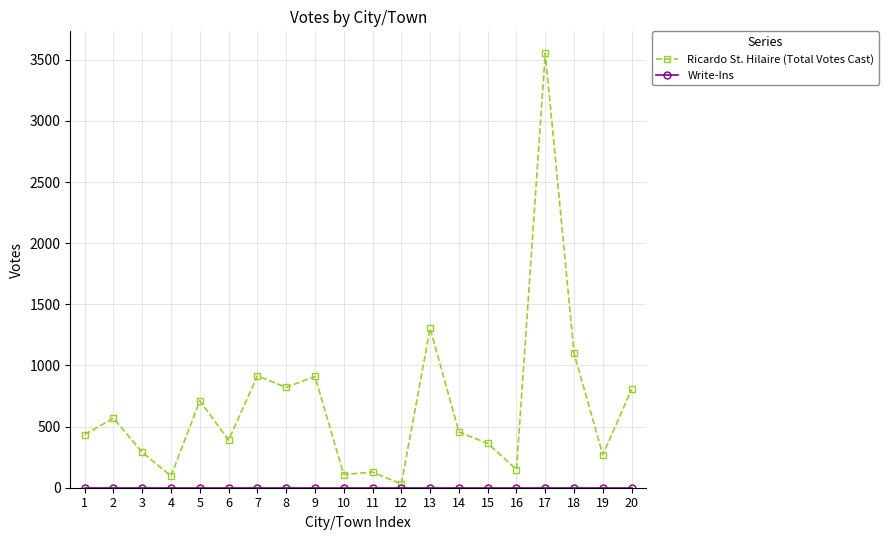

What is the highest value of the Ricardo St. Hilaire (Total Votes Cast) series?

3555